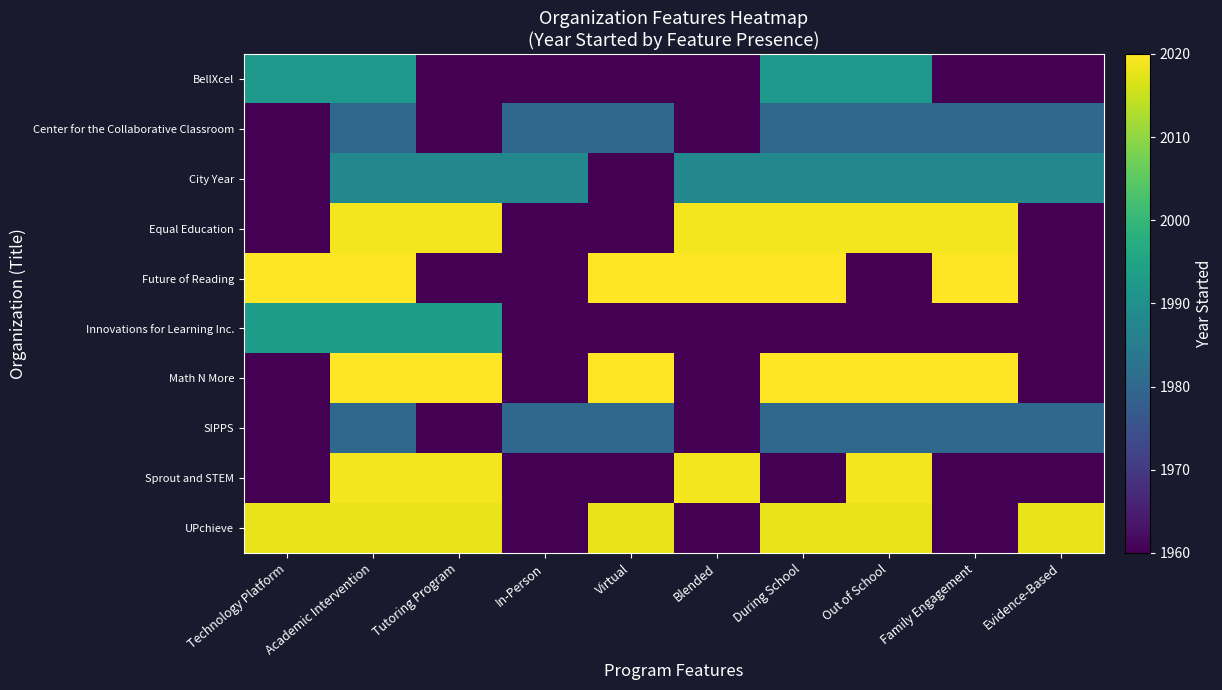

Which series has the largest range (max minus min)?

Future of Reading